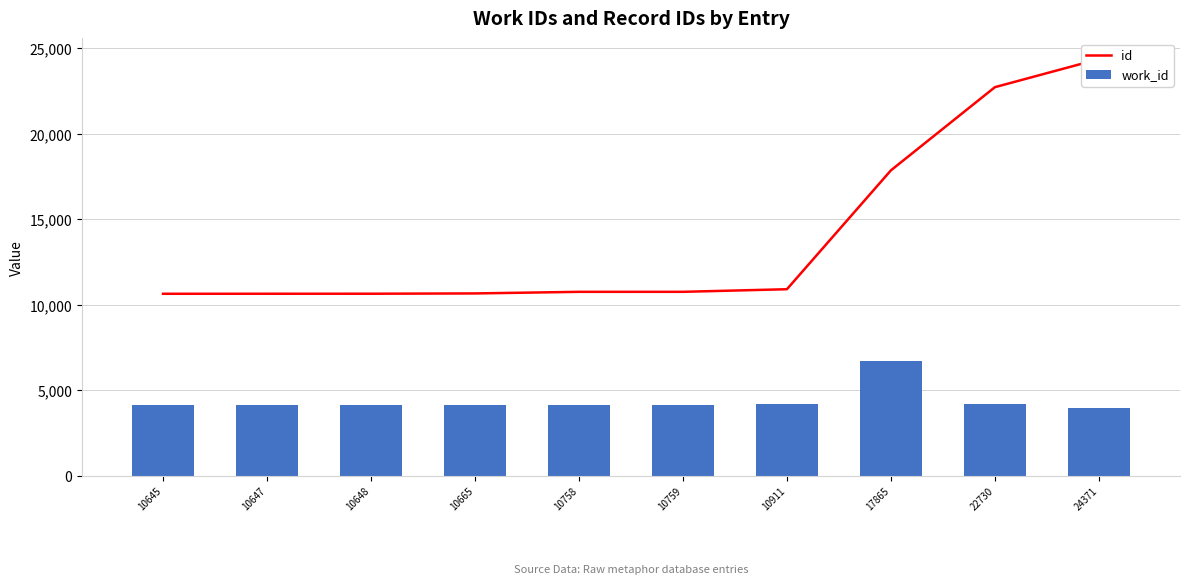

Read the id value at 10647, to the nearest 50.

10650